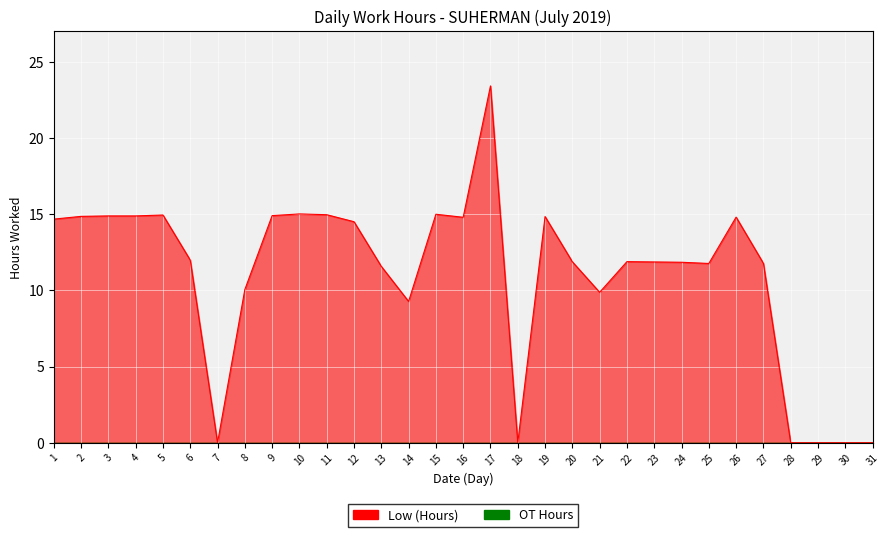

At which category does the chart reach its minimum across all series?

7